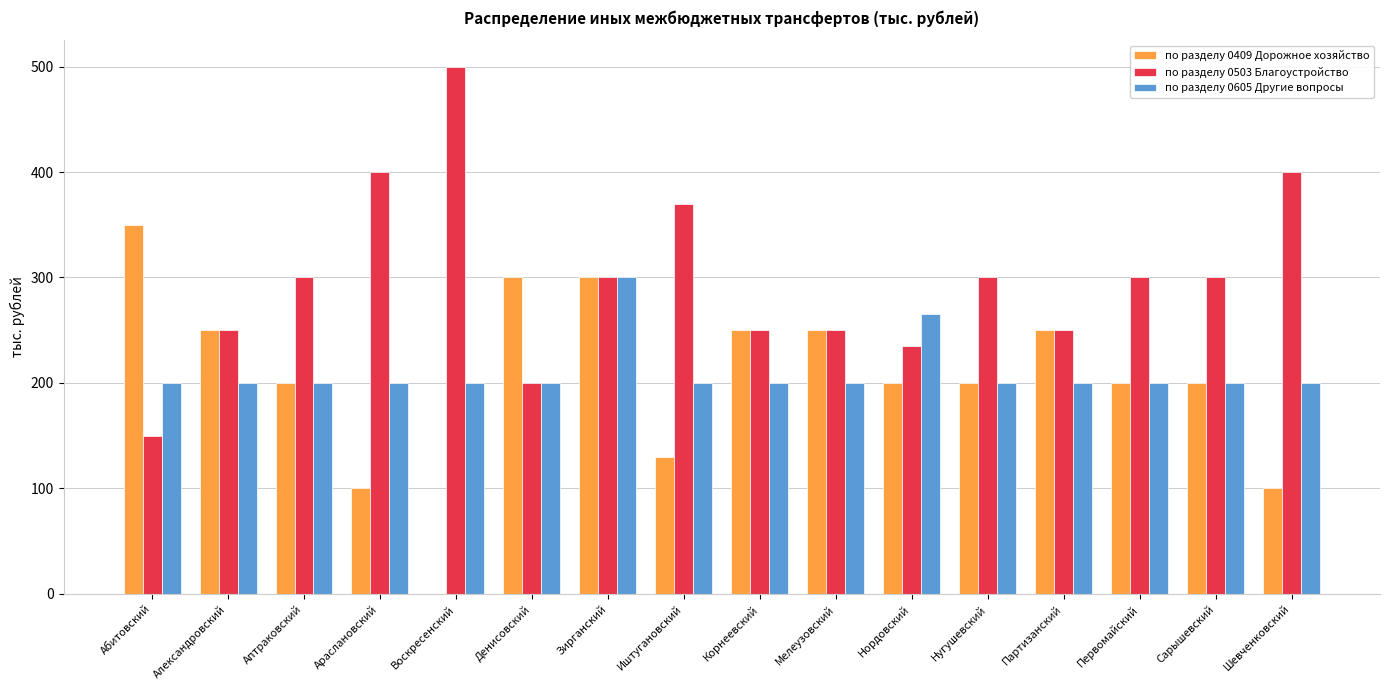

Reading left to right, transcribe all the data shown in this chart.

по разделу 0409 Дорожное хозяйство: Абитовский=350	Александровский=250	Аптраковский=200	Араслановский=100	Воскресенский=0	Денисовский=300	Зирганский=300	Иштугановский=130	Корнеевский=250	Мелеузовский=250	Нордовский=200	Нугушевский=200	Партизанский=250	Первомайский=200	Сарышевский=200	Шевченковский=100
по разделу 0503 Благоустройство: Абитовский=150	Александровский=250	Аптраковский=300	Араслановский=400	Воскресенский=500	Денисовский=200	Зирганский=300	Иштугановский=370	Корнеевский=250	Мелеузовский=250	Нордовский=235	Нугушевский=300	Партизанский=250	Первомайский=300	Сарышевский=300	Шевченковский=400
по разделу 0605 Другие вопросы: Абитовский=200	Александровский=200	Аптраковский=200	Араслановский=200	Воскресенский=200	Денисовский=200	Зирганский=300	Иштугановский=200	Корнеевский=200	Мелеузовский=200	Нордовский=265	Нугушевский=200	Партизанский=200	Первомайский=200	Сарышевский=200	Шевченковский=200